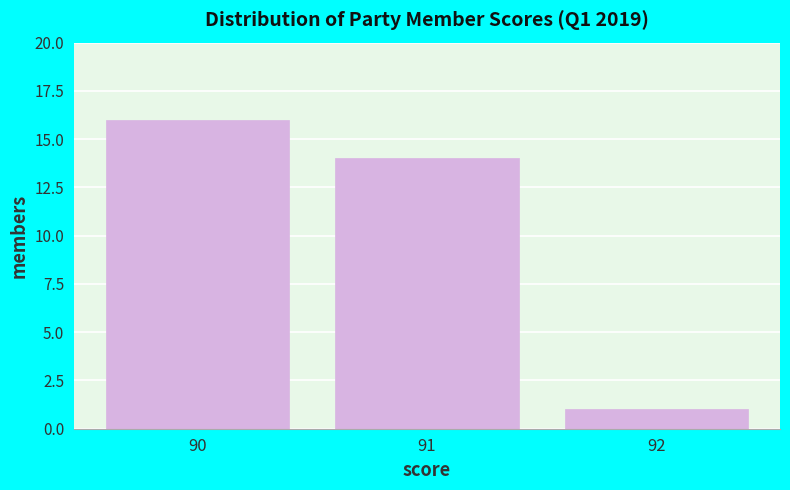

Reading left to right, transcribe all the data shown in this chart.

16	14	1